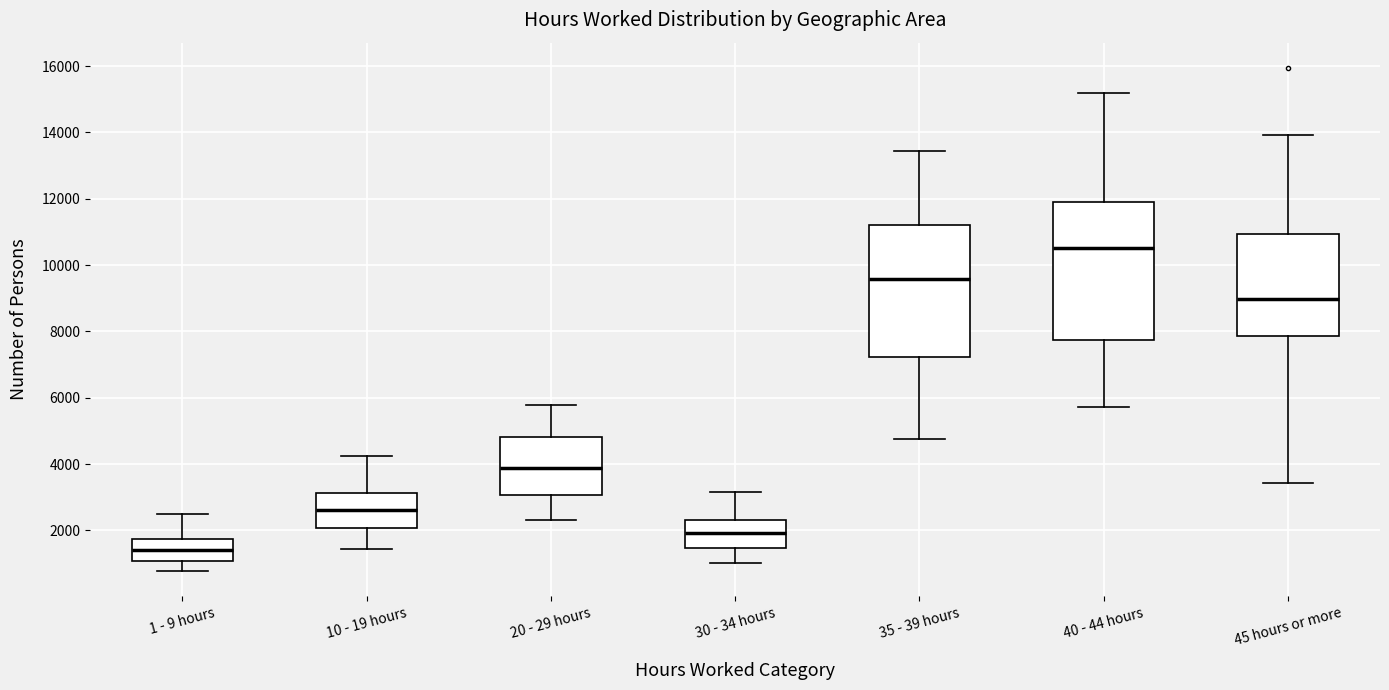

Reading left to right, read every box against the y-axis: the position of its median line, the range the box covers, and the ends of its whiskers. The values are not printed on the chart, so give them approximately, as read against the axis.

1 - 9 hours: median 1400, box 1000 to 1800, whiskers 800 to 2400
10 - 19 hours: median 2600, box 2000 to 3200, whiskers 1400 to 4200
20 - 29 hours: median 3800, box 3000 to 4800, whiskers 2400 to 5800
30 - 34 hours: median 2000, box 1400 to 2400, whiskers 1000 to 3200
35 - 39 hours: median 9600, box 7200 to 11200, whiskers 4800 to 13400
40 - 44 hours: median 10600, box 7800 to 12000, whiskers 5800 to 15200
45 hours or more: median 9000, box 7800 to 11000, whiskers 3400 to 14000